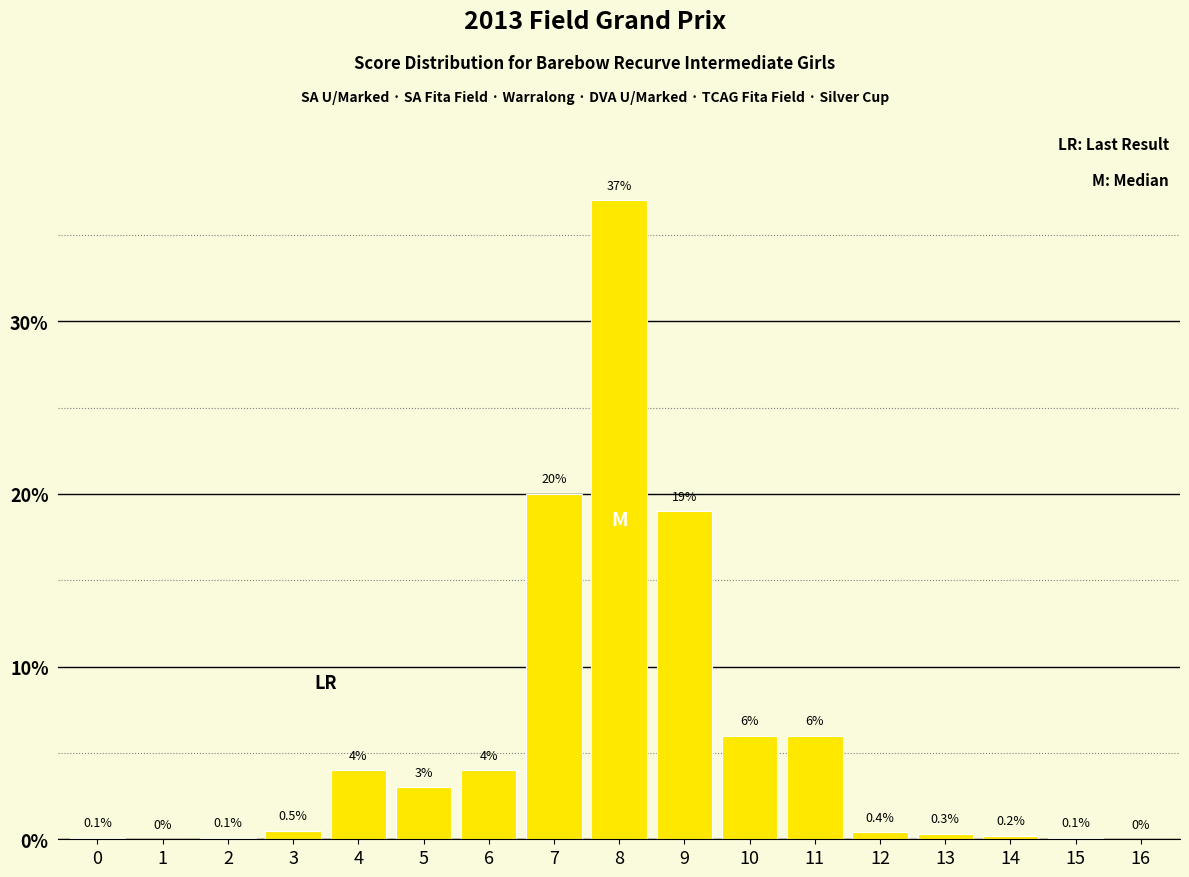

Reading left to right, what are all the values shown in this chart?

0=0.1	1=0.0	2=0.1	3=0.5	4=4.0	5=3.0	6=4.0	7=20.0	8=37.0	9=19.0	10=6.0	11=6.0	12=0.4	13=0.3	14=0.2	15=0.1	16=0.0